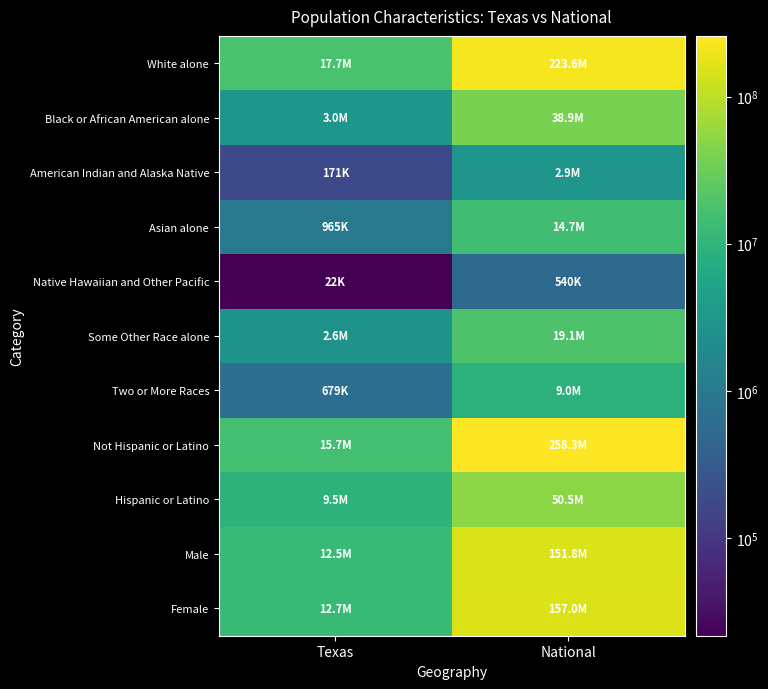

Reading right to left, transcribe all the data shown in this chart.

White alone: National=223553265	Texas=17701552
Black or African American alone: National=38929319	Texas=2979598
American Indian and Alaska Native: National=2932248	Texas=170972
Asian alone: National=14674252	Texas=964596
Native Hawaiian and Other Pacific: National=540013	Texas=21656
Some Other Race alone: National=19107368	Texas=2628186
Two or More Races: National=9009073	Texas=679001
Not Hispanic or Latino: National=258267944	Texas=15684640
Hispanic or Latino: National=50477594	Texas=9460921
Male: National=151781326	Texas=12472280
Female: National=156964212	Texas=12673281